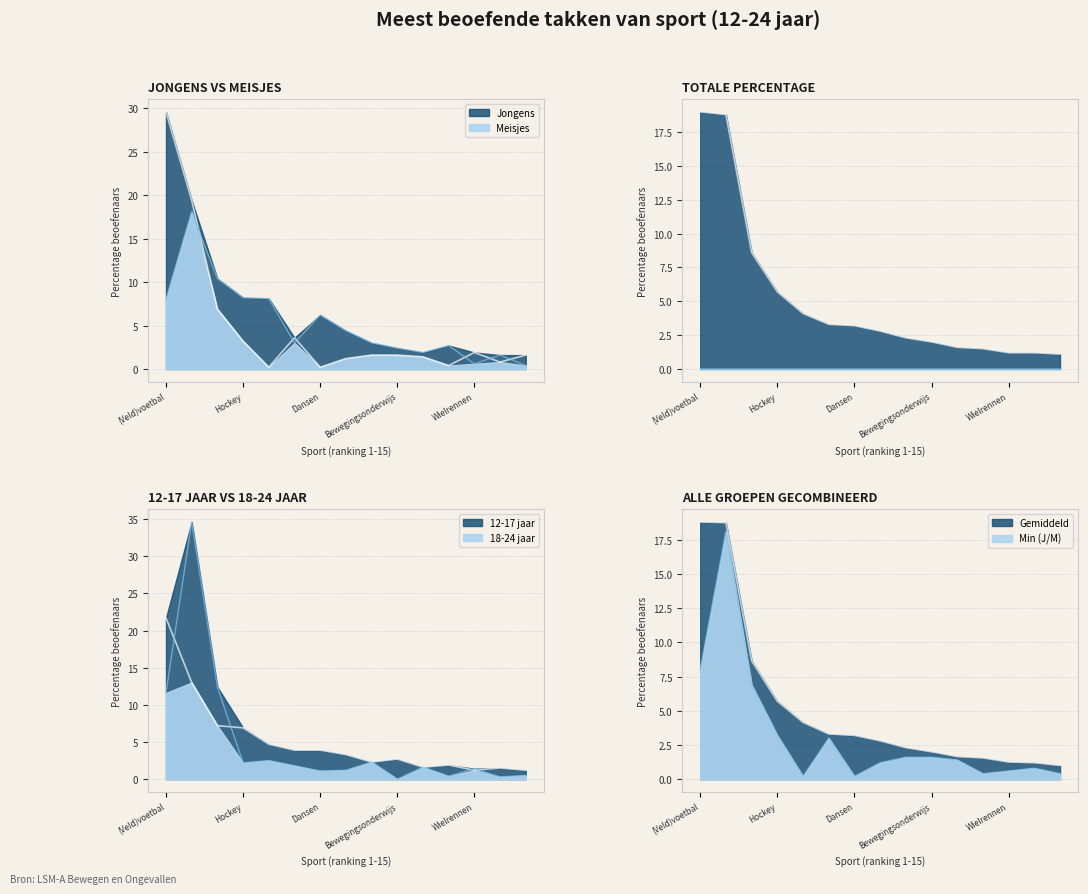

True or false: Meisjes has a value of 2.9 at Paardrijden.

False